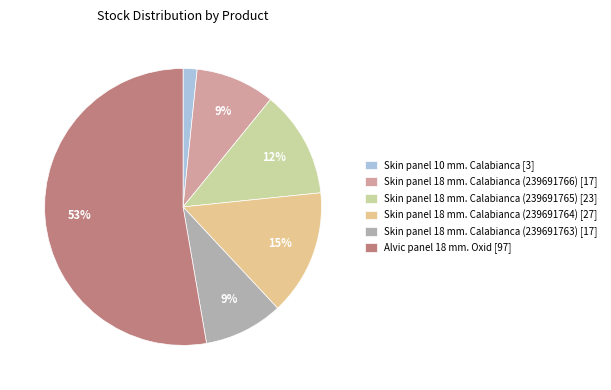

Which slice is the largest?

Alvic panel 18 mm. Oxid